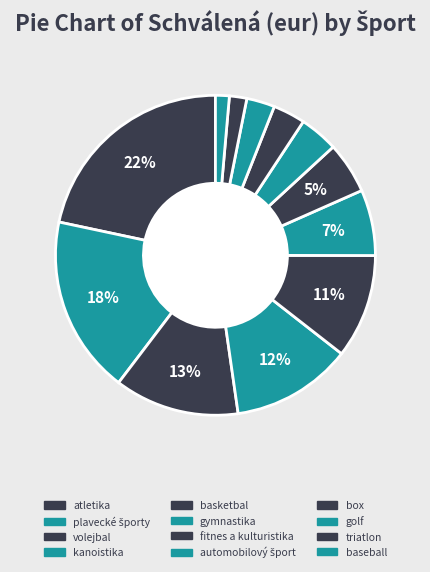

Does atletika account for over 50% of the chart?

No